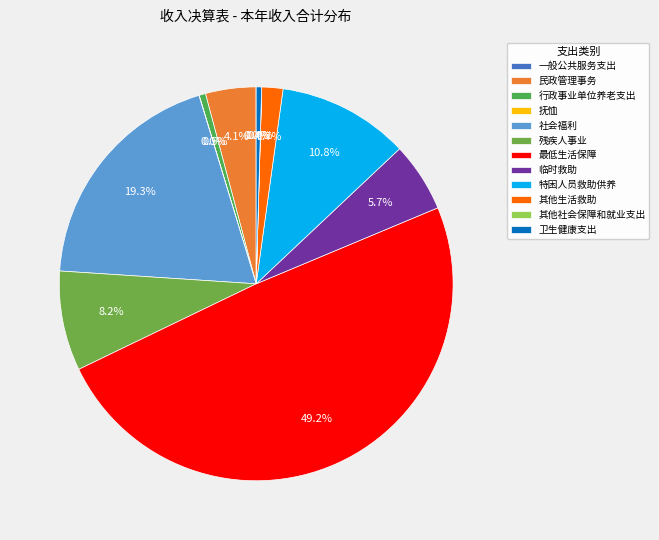

To the nearest percent, what is the average slice percentage?

8%